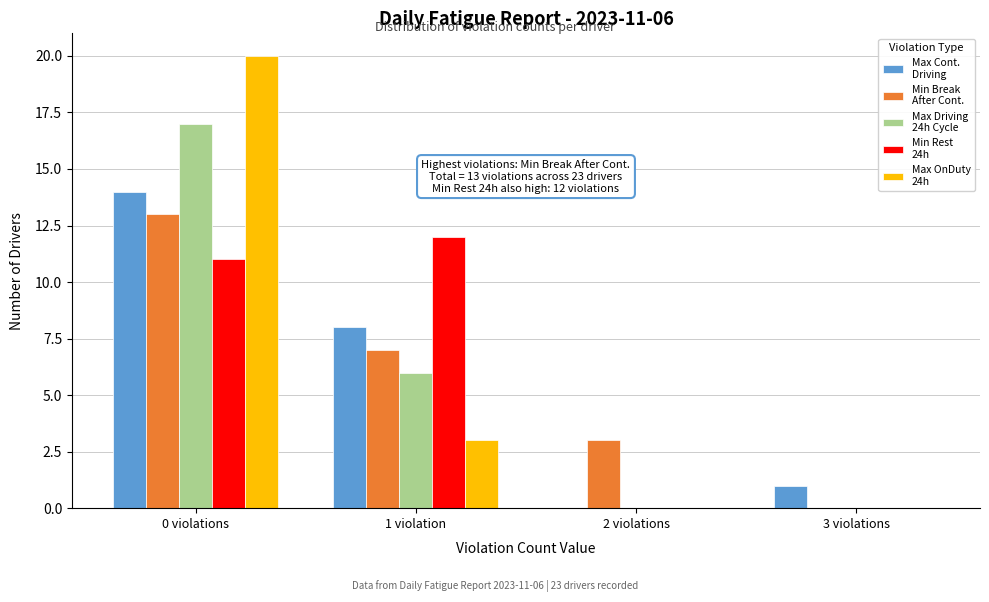

At which category is the sum across all series the highest?

0 violations